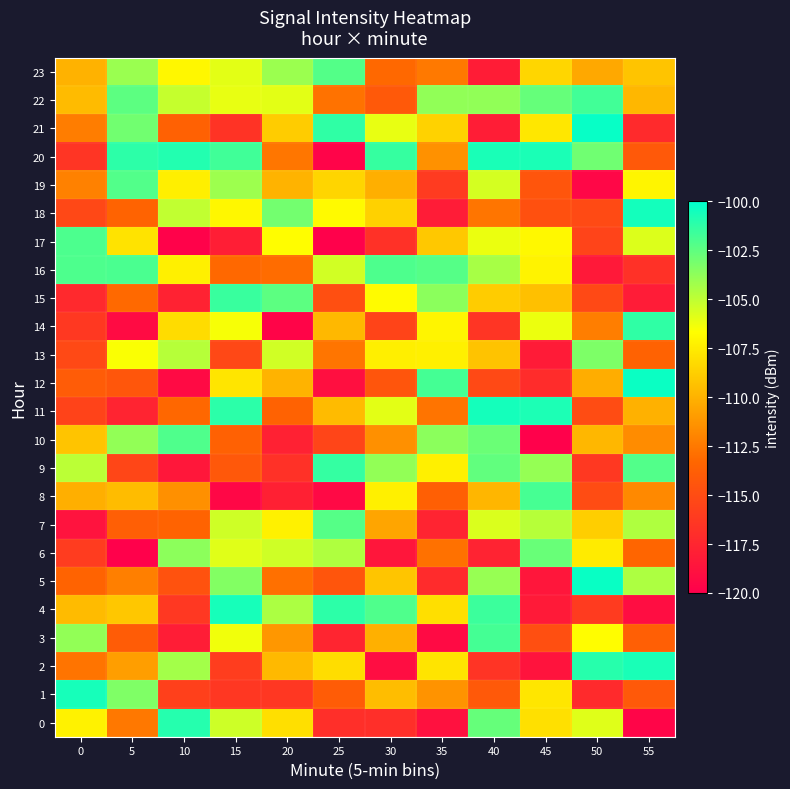

What is the difference between the highest and lowest values at 30?

17.6